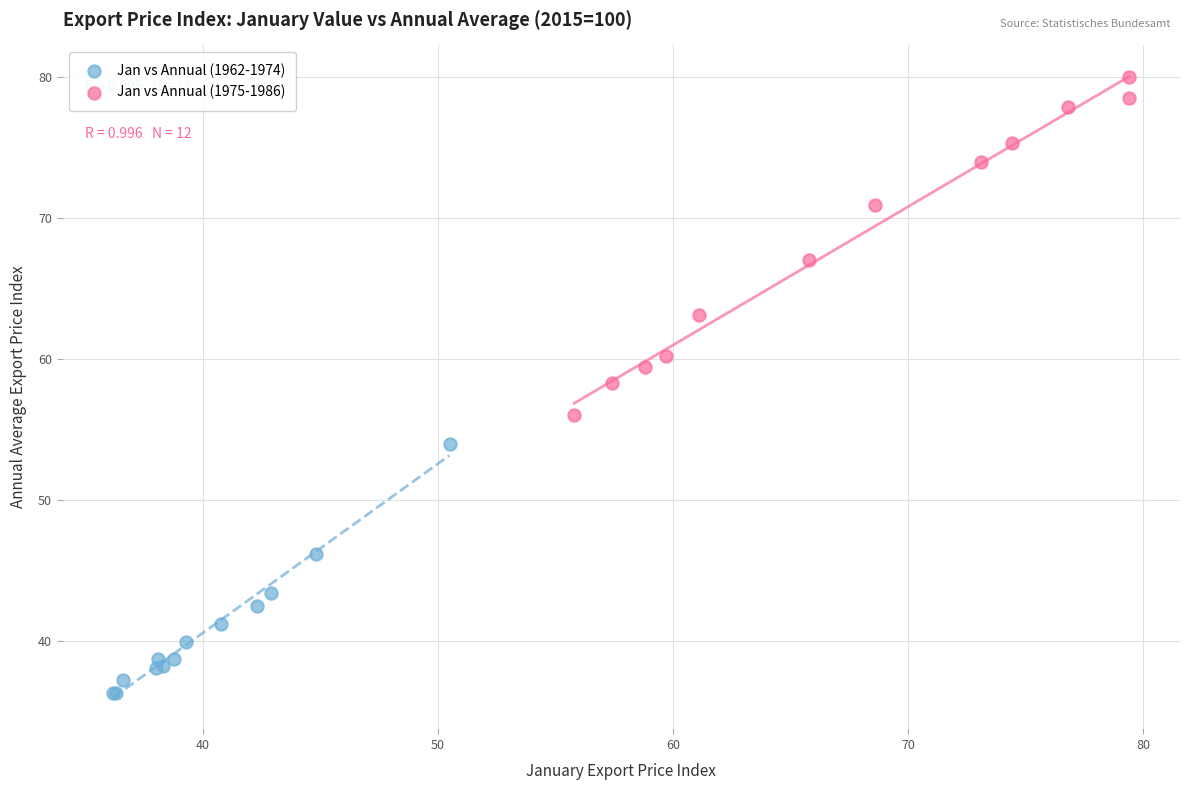

Which series contains the lowest Y value?

Jan vs Annual (1962-1974)